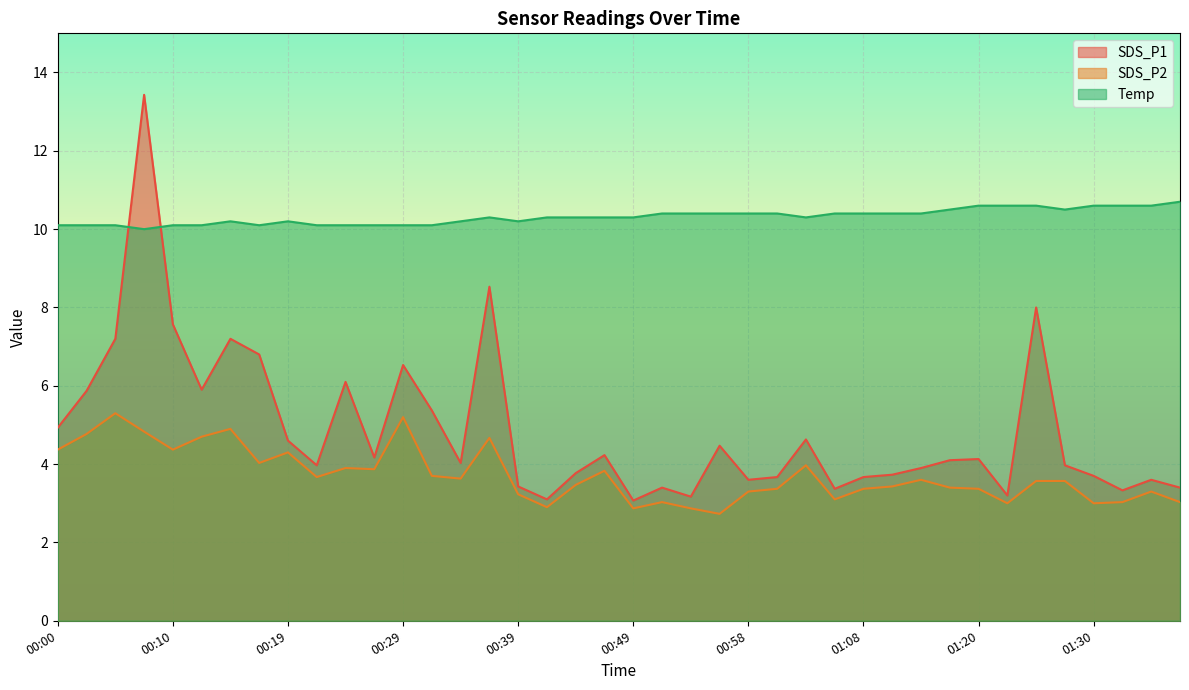

At 00:19, list the series in order from largest to smallest.

Temp, SDS_P1, SDS_P2